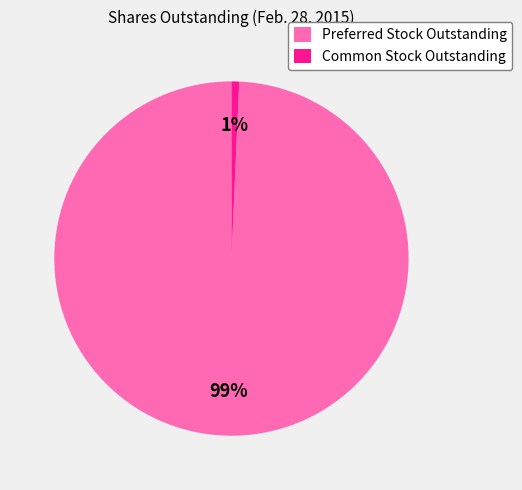

How many slices are in this pie chart?

2